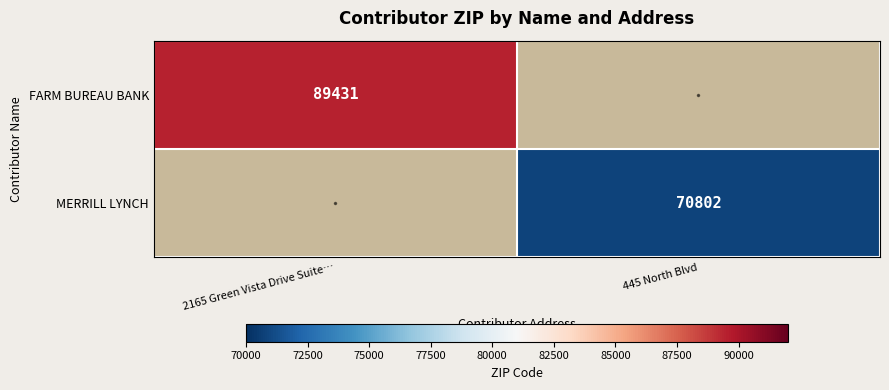

Is it true that FARM BUREAU BANK equals 143949 at 2165 Green Vista Drive Suite…?

False